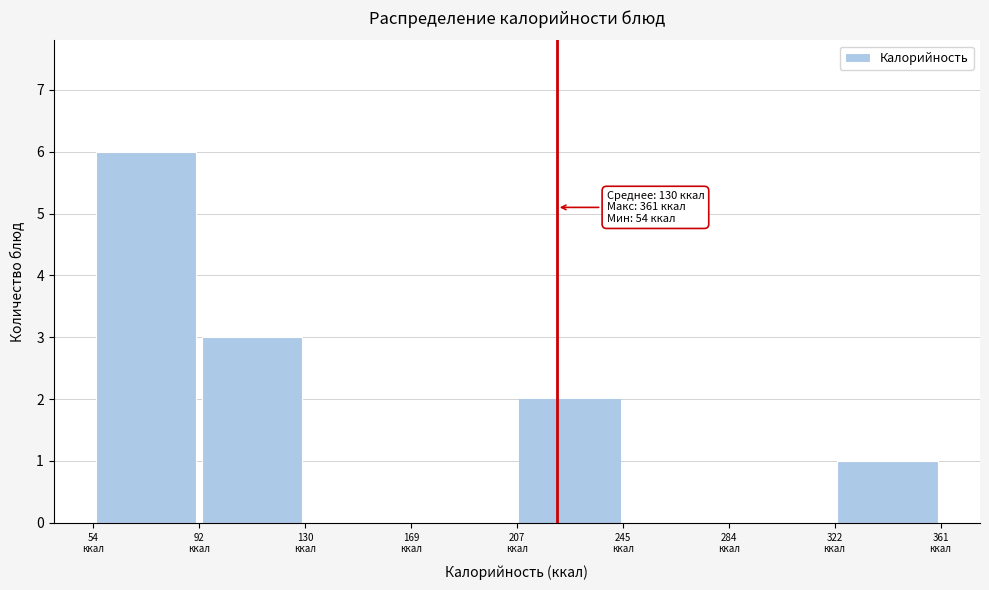

Which range on the x-axis has the tallest bar?

55 to 90